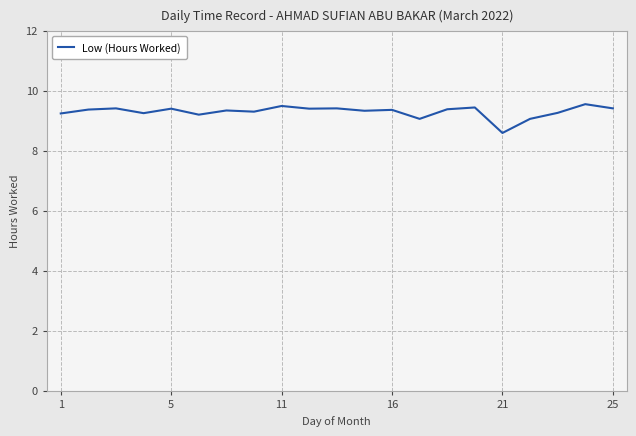

What is the minimum value shown in the chart?

8.6